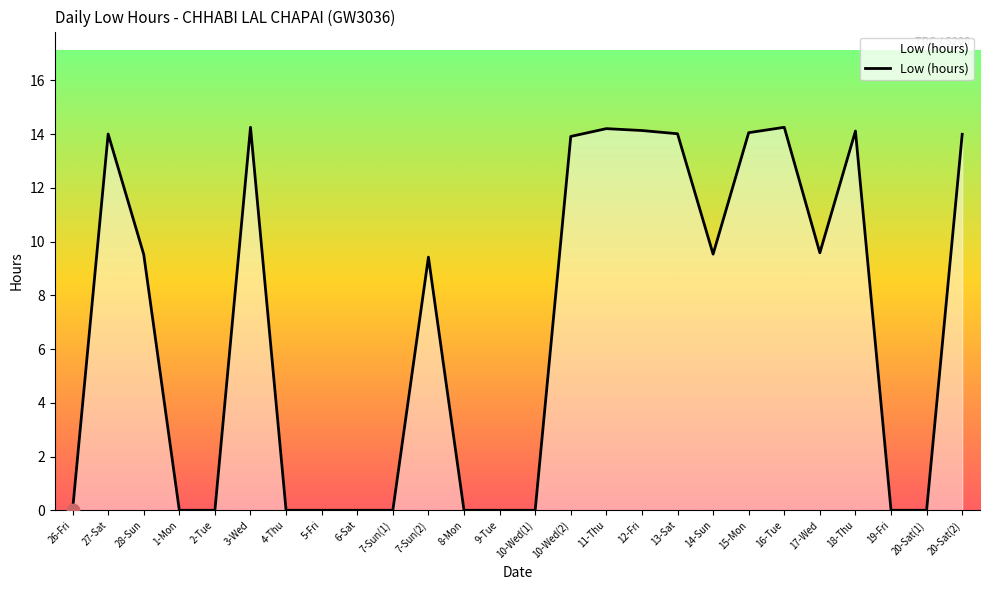

Between 20-Sat(1) and 11-Thu, which is larger?

11-Thu